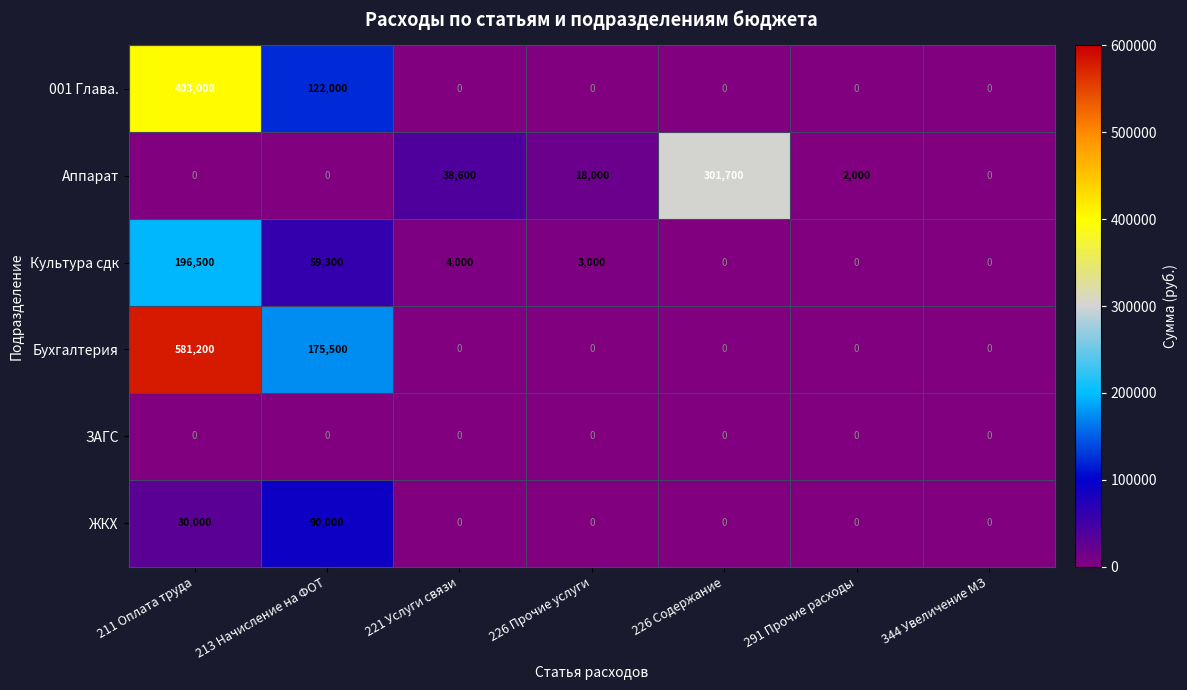

At how many categories does at least one series exceed 362142?

1